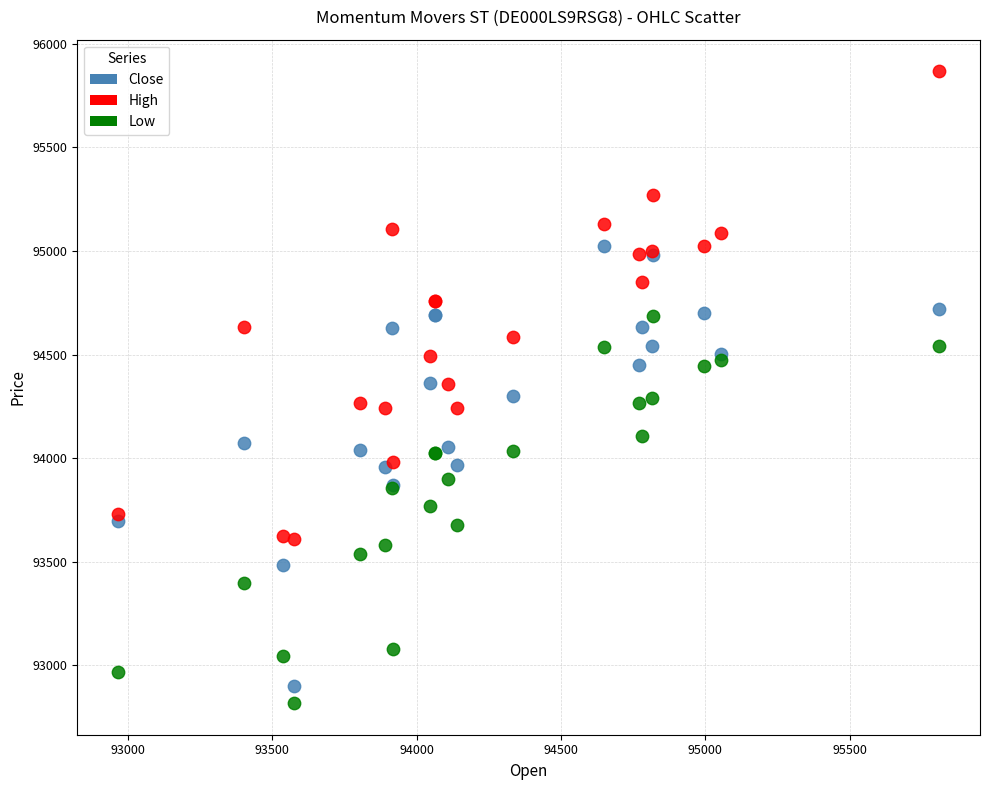

Which series reaches the maximum Y coordinate?

High